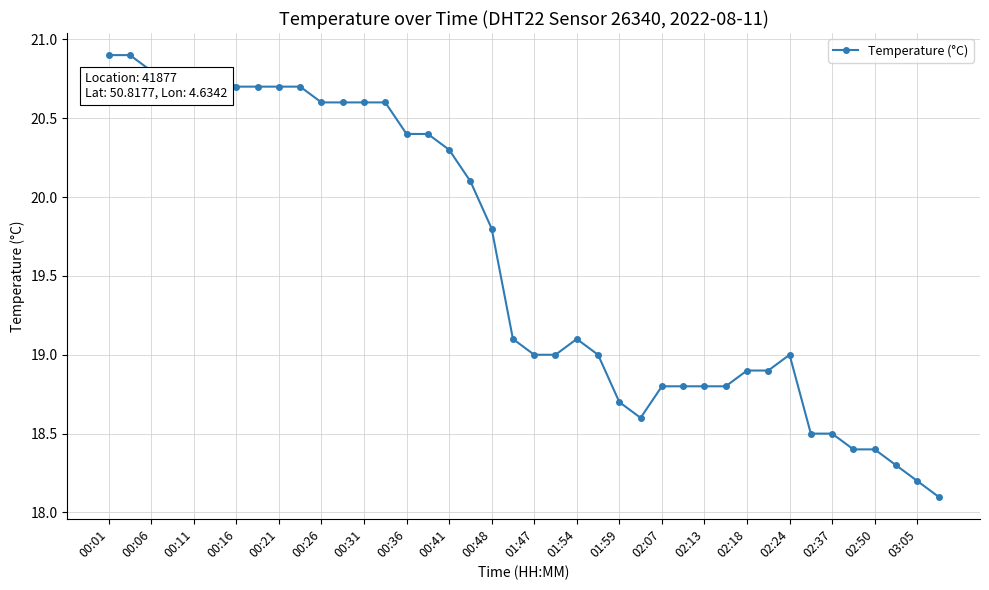

What is the value of the 12th point from the left?

20.6